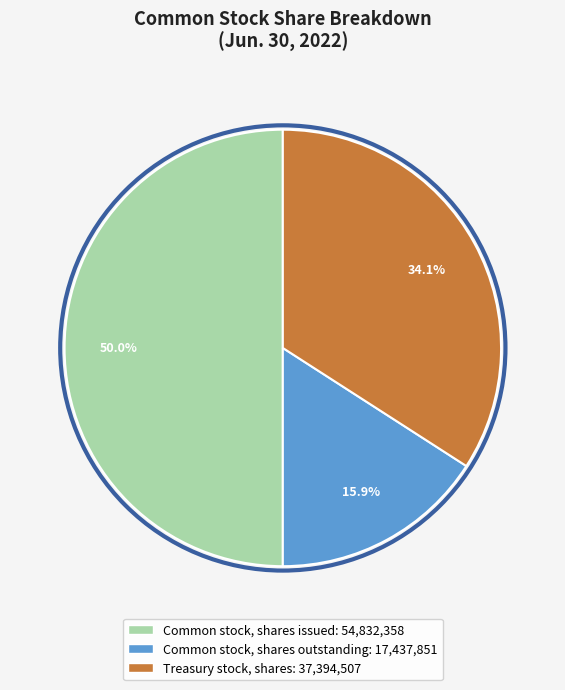

Rank the categories by value from lowest to highest.

Common stock, shares outstanding, Treasury stock, shares, Common stock, shares issued